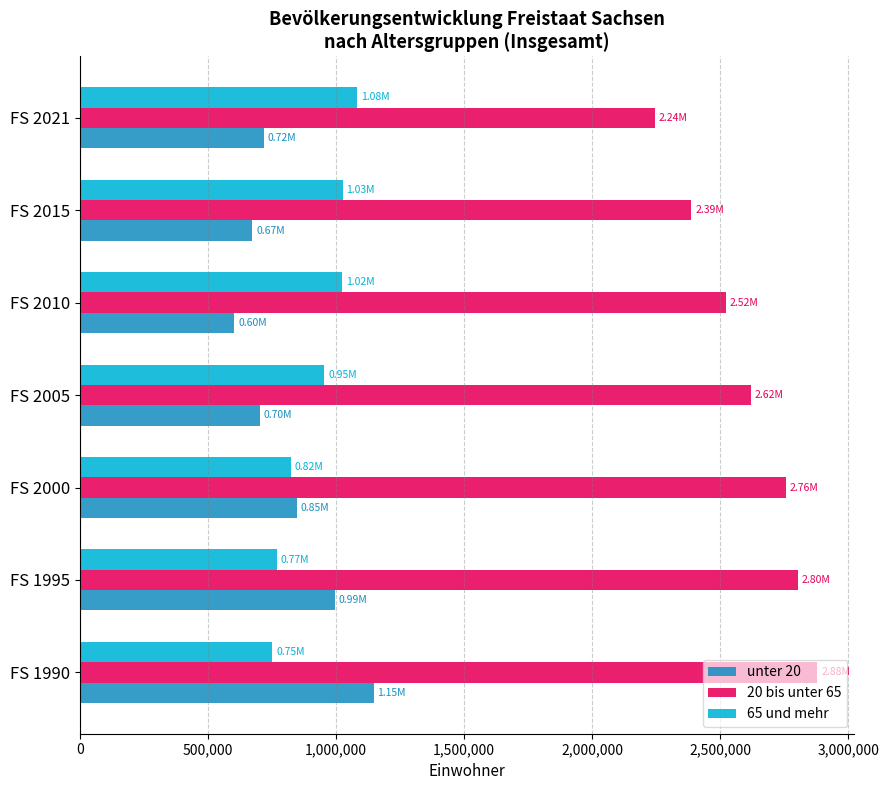

Rank the series by their maximum value, from highest to lowest.

20 bis unter 65, unter 20, 65 und mehr